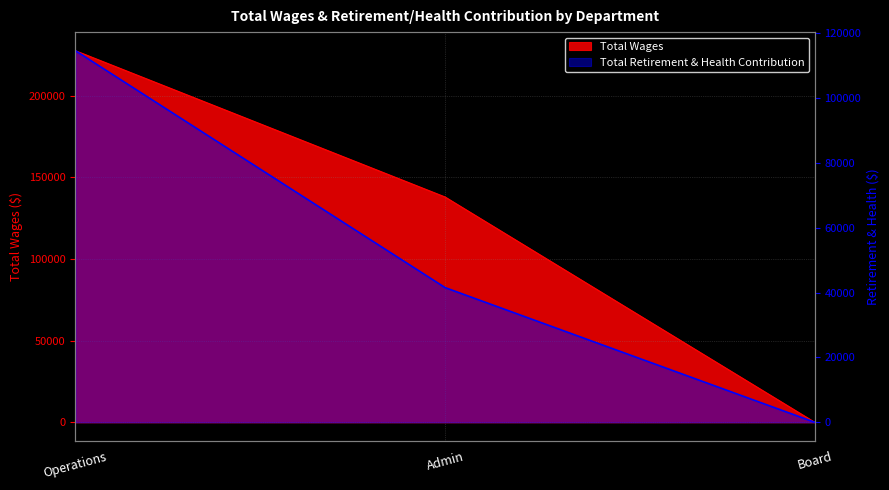

At which label does Total Retirement & Health Contribution first exceed 41504?

Operations